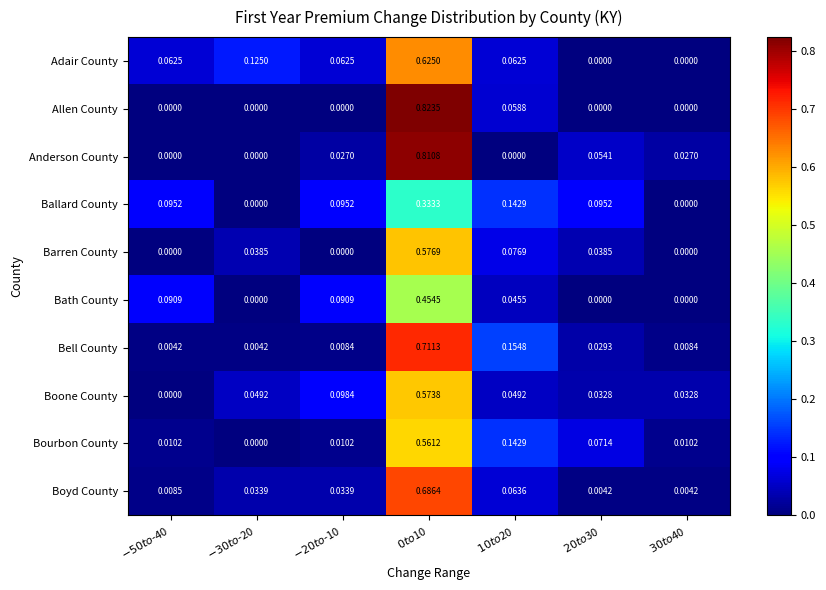

Which series has the widest spread of values?

Allen County